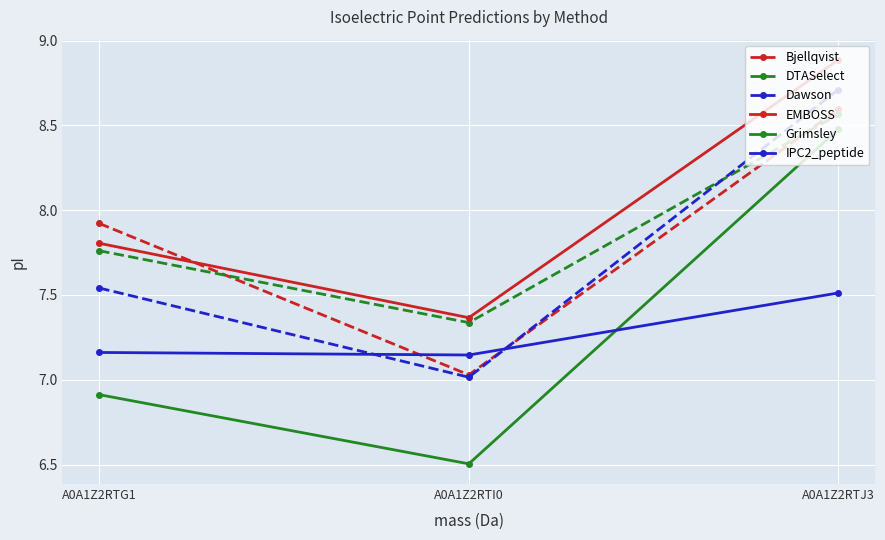

What is the total value across all series at A0A1Z2RTG1?

45.1